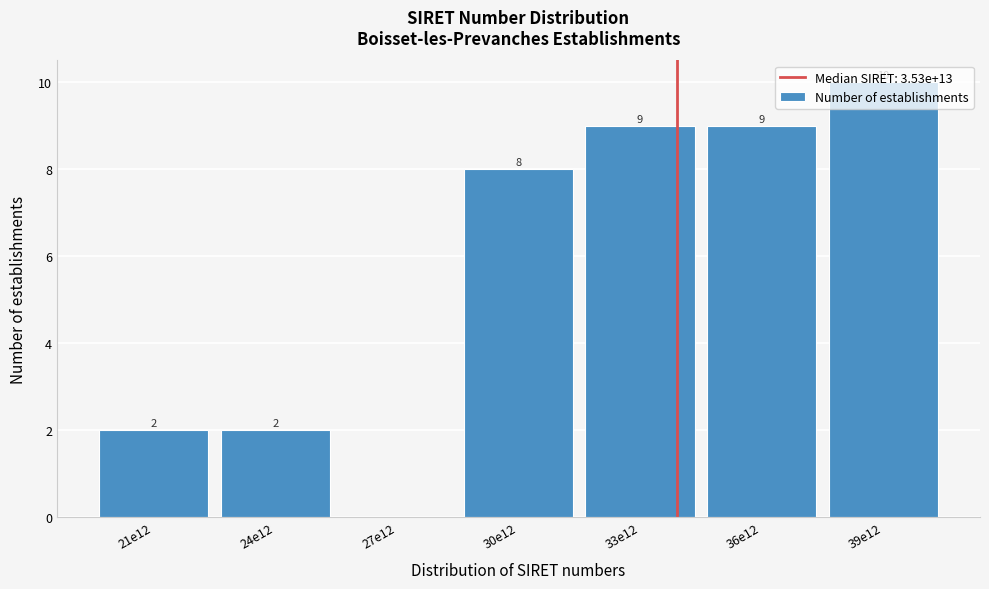

What is the change in value from 27e12 to 30e12?

+8